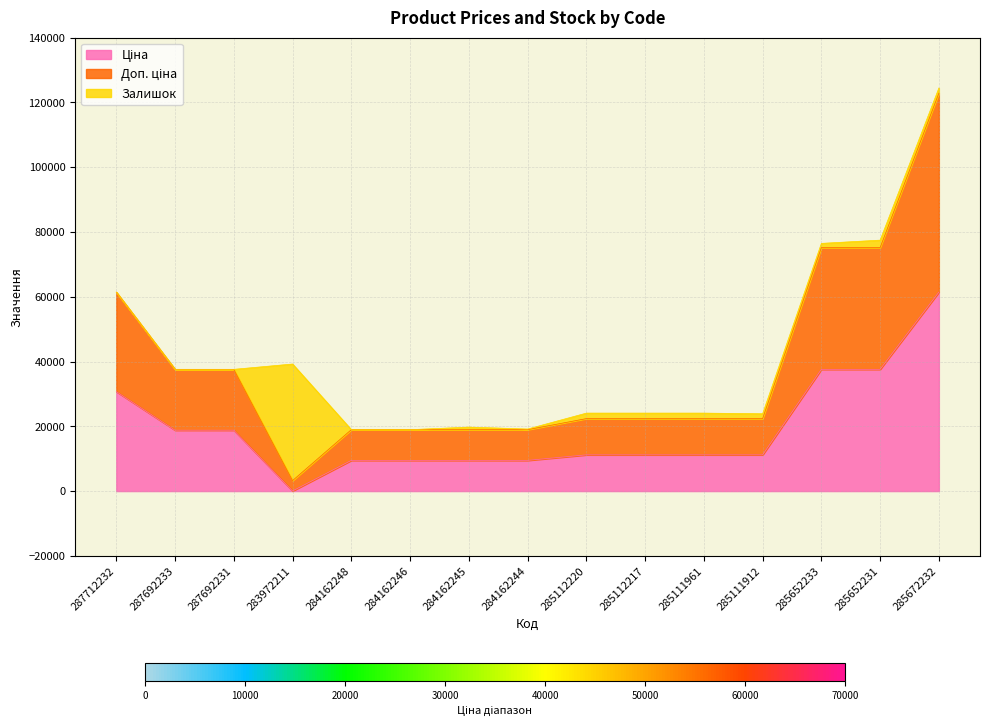

At which category is the sum across all series the highest?

285672232